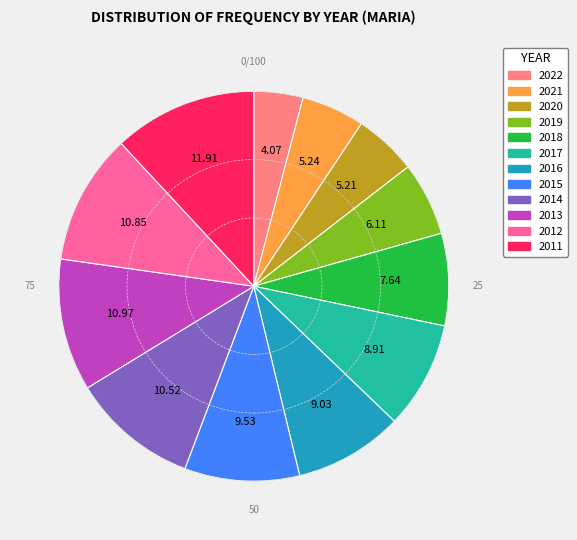

Which category has the smallest portion of the pie?

2022